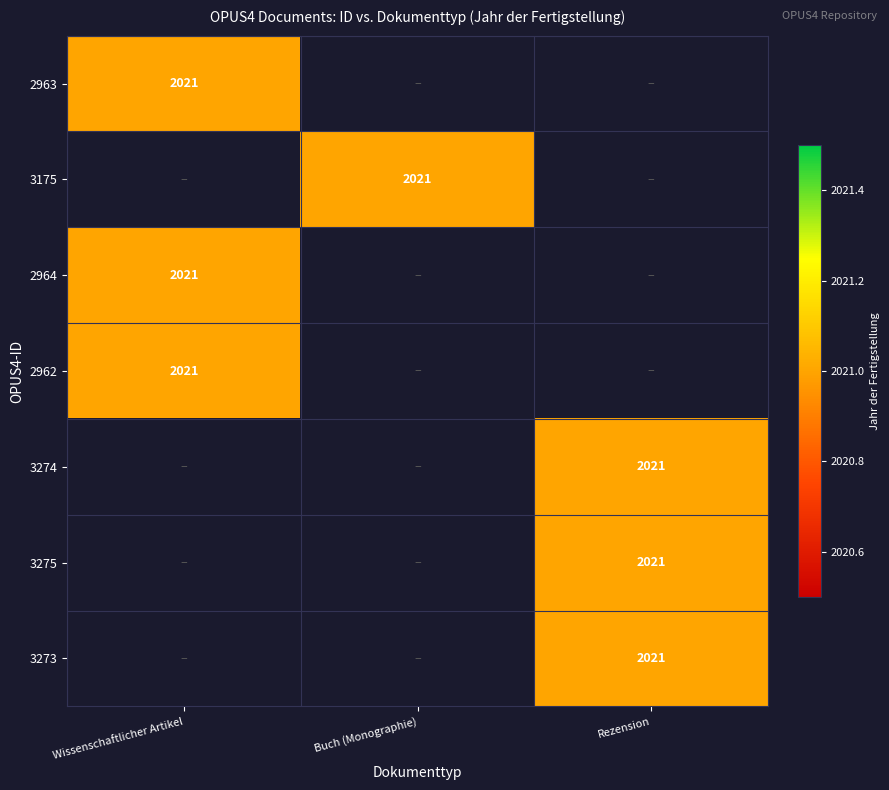

Reading left to right, extract all data points from this chart.

2963: 2963=2021	3175=0	2964=0
3175: 2963=0	3175=2021	2964=0
2964: 2963=2021	3175=0	2964=0
2962: 2963=2021	3175=0	2964=0
3274: 2963=0	3175=0	2964=2021
3275: 2963=0	3175=0	2964=2021
3273: 2963=0	3175=0	2964=2021